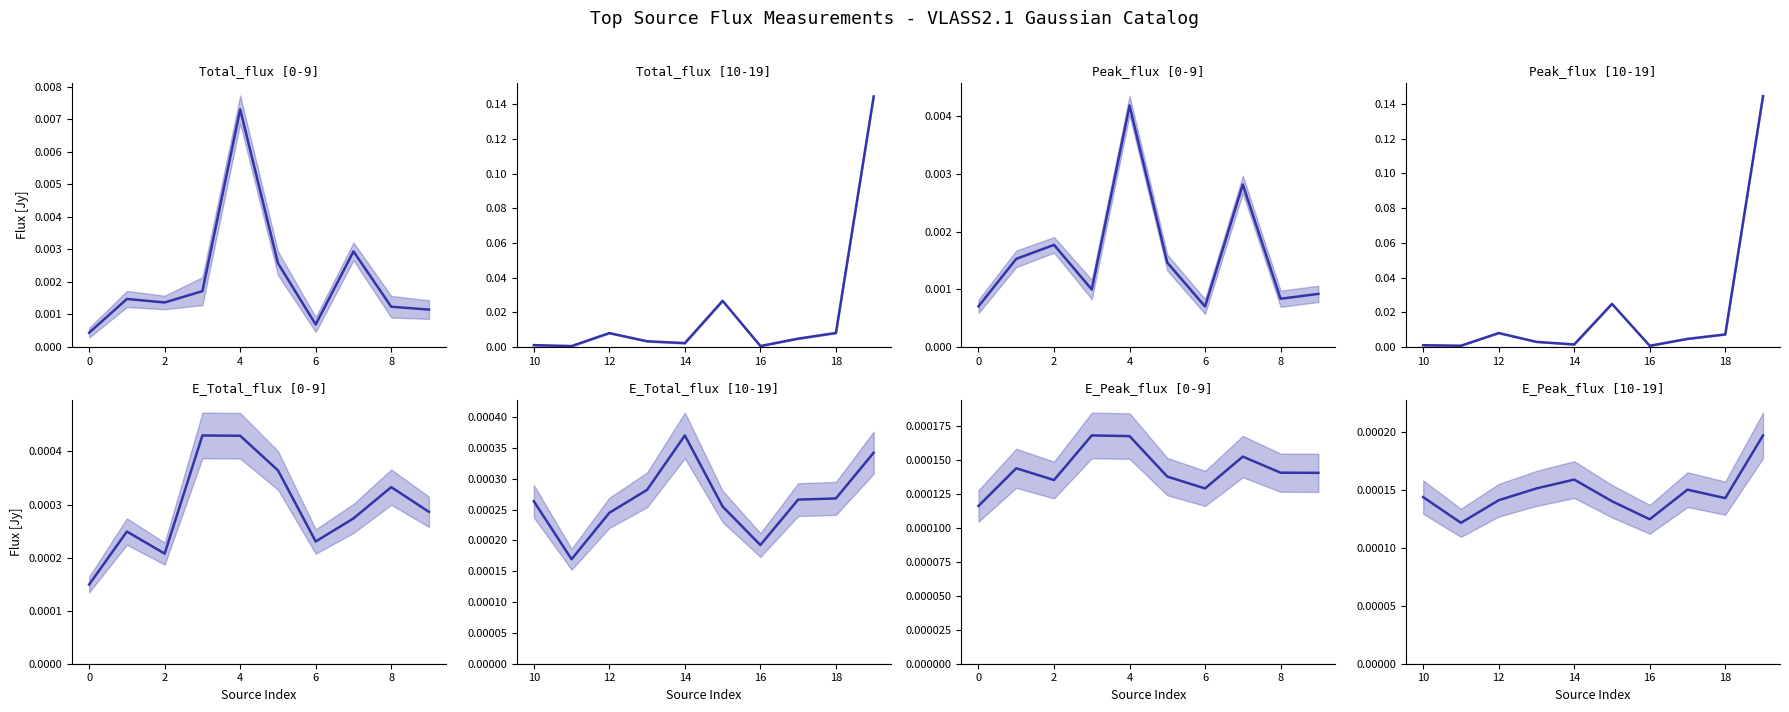

True or false: Total_flux and E_Peak_flux cross at least once.

False